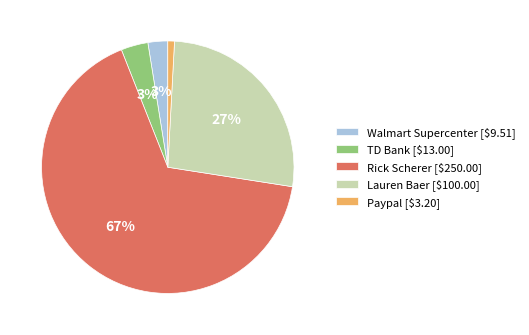

Which slice is the smallest?

Paypal